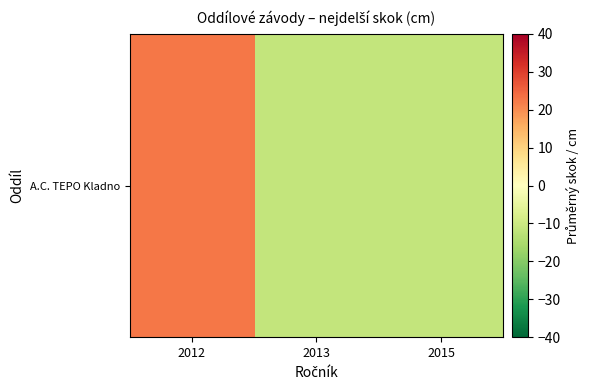

What is the difference between the maximum and minimum values?

34.1